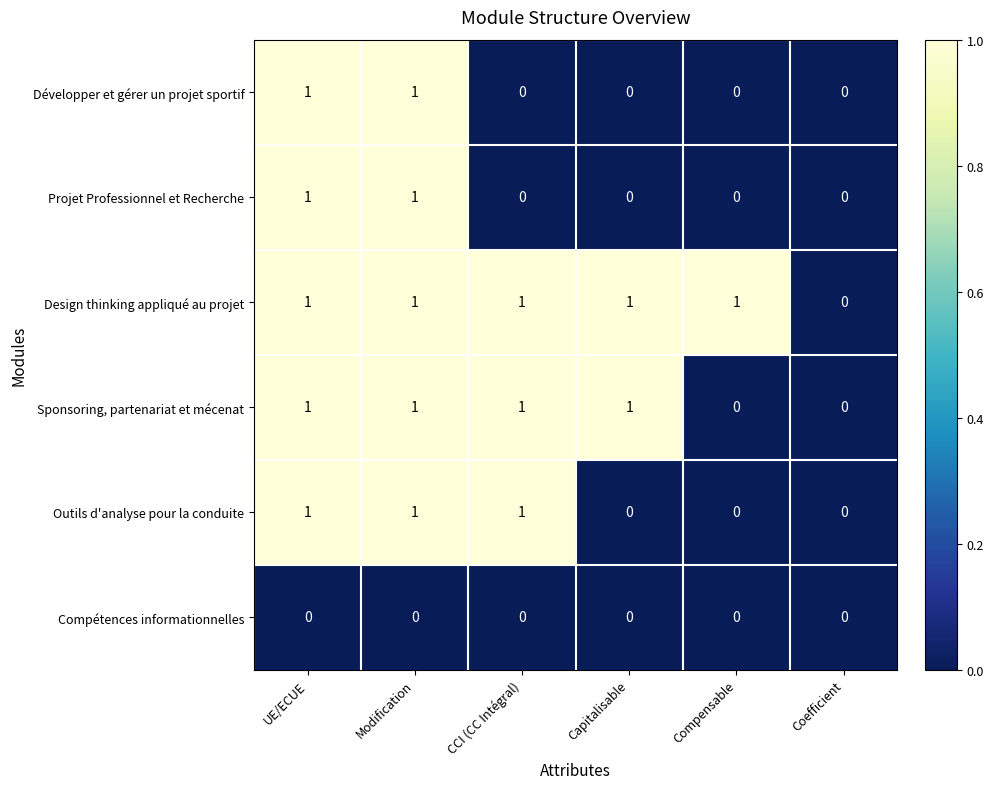

How many categories are shown in the chart?

6